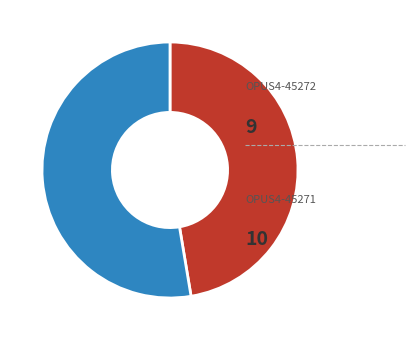

Is there any slice that represents more than half of the pie?

Yes